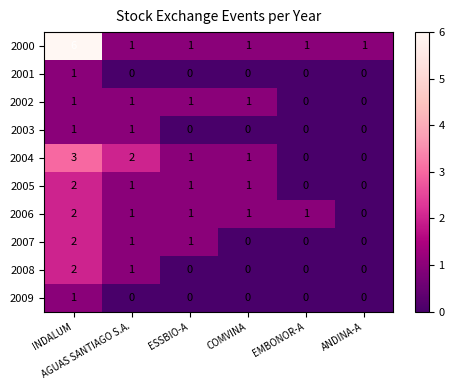

Which series has the largest range (max minus min)?

2000